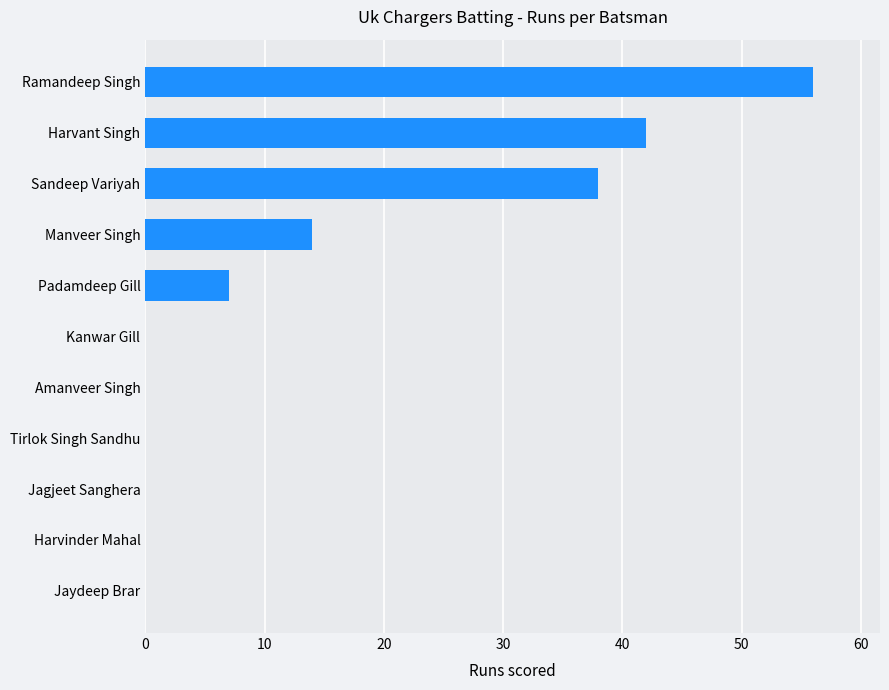

Where is the data nearest to the value 28?

Sandeep Variyah